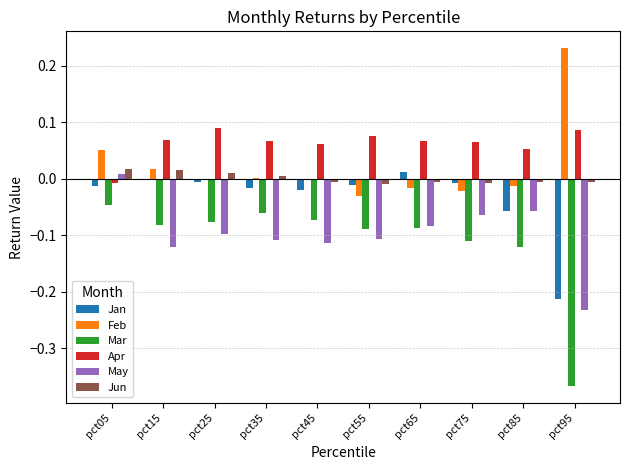

The Jun series shows -0.0 at pct85. True or false?

True